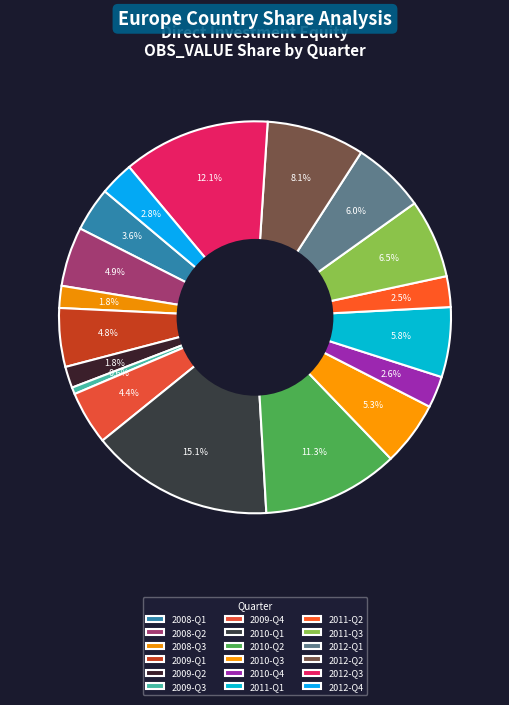

How many slices are in this pie chart?

18